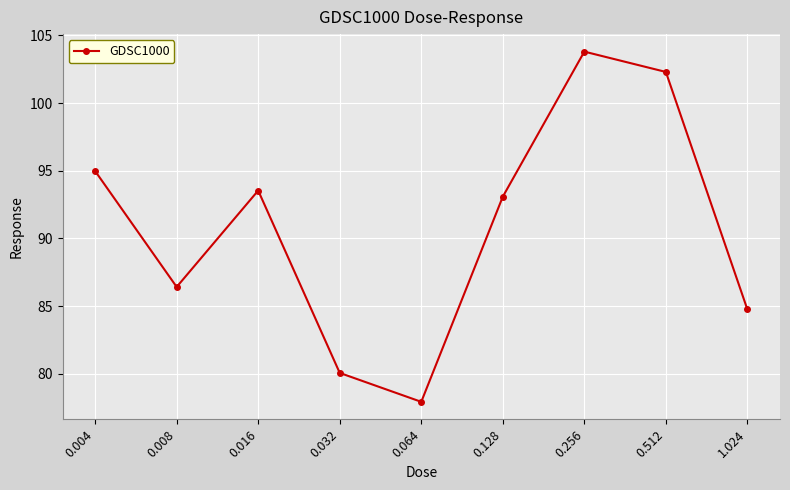

True or false: there are more than 0 points higher than both neighbors.

True